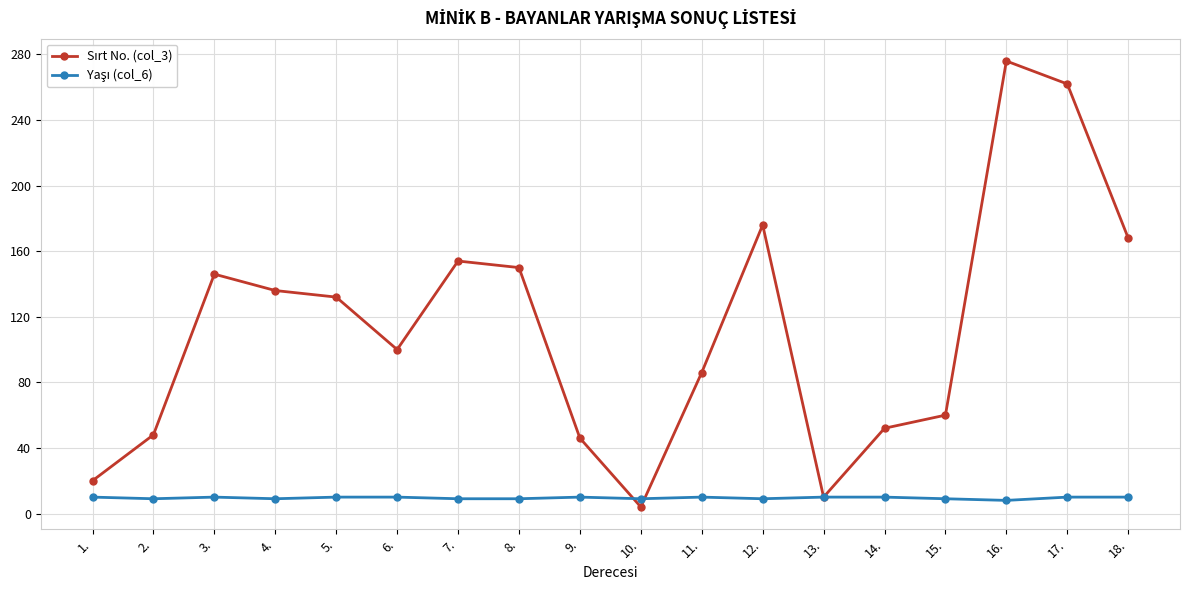

How many lines are shown in the chart?

2